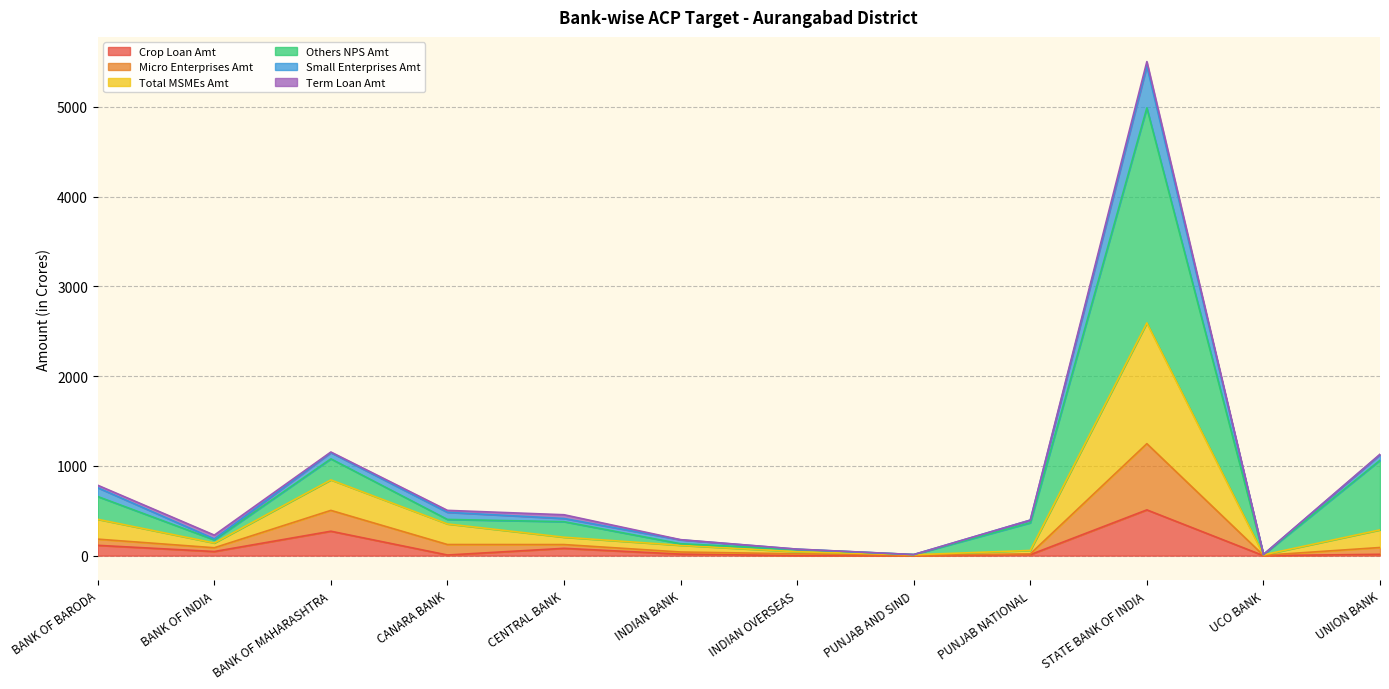

What is the difference between the second highest and second lowest values in the Crop Loan Amt series?

272.0